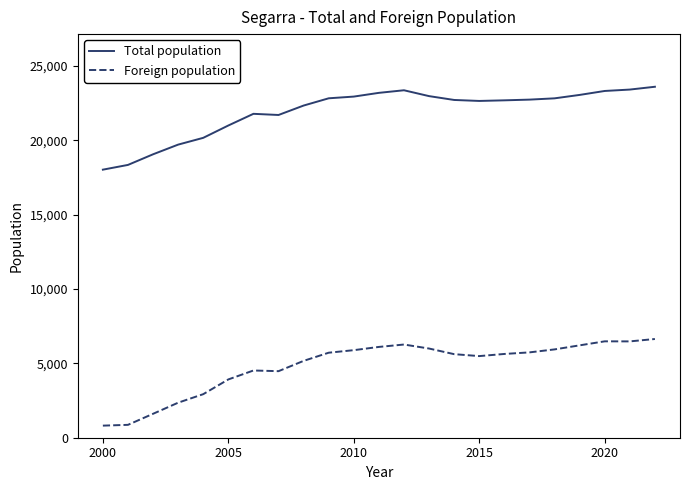

List the series in order of their peak value, highest first.

Total population, Foreign population